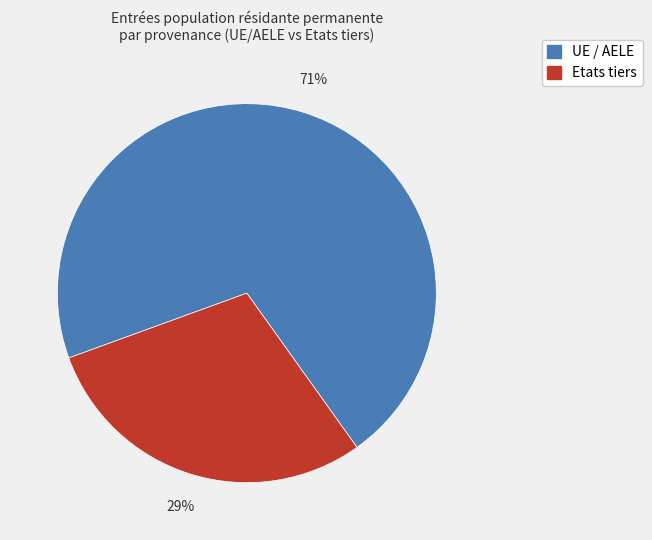

What is the ratio of the value at Etats tiers to the value at UE / AELE?

0.4